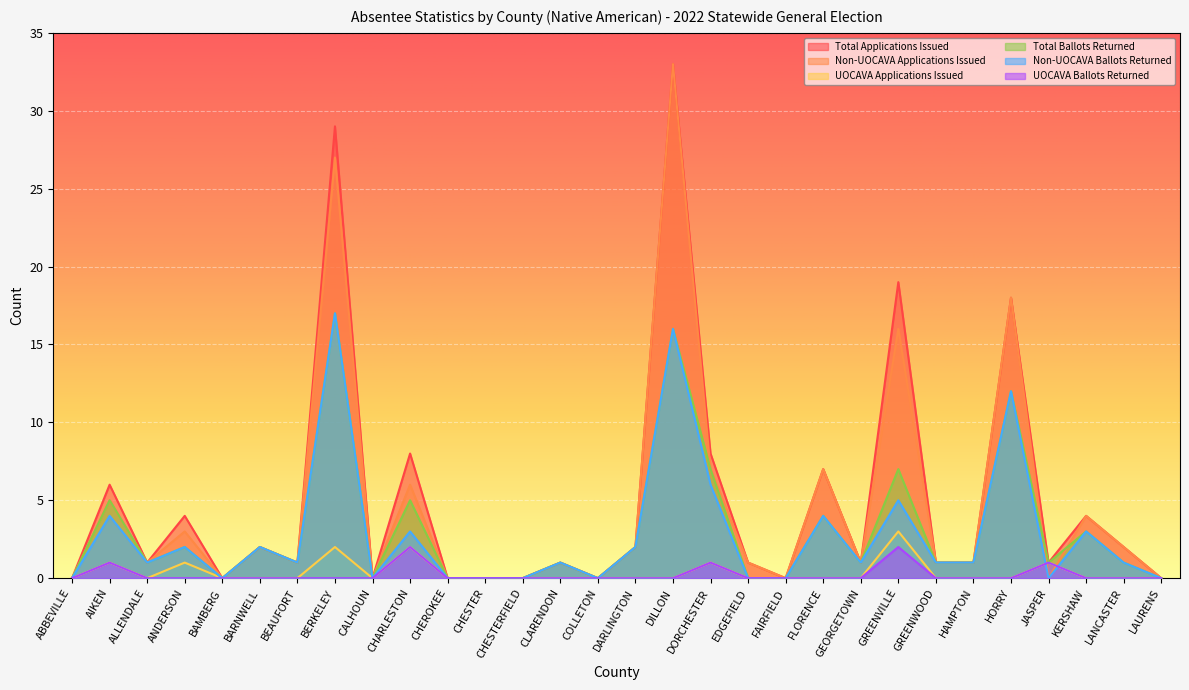

Rank the series by their maximum value, from highest to lowest.

Total Applications Issued, Non-UOCAVA Applications Issued, Total Ballots Returned, Non-UOCAVA Ballots Returned, UOCAVA Applications Issued, UOCAVA Ballots Returned